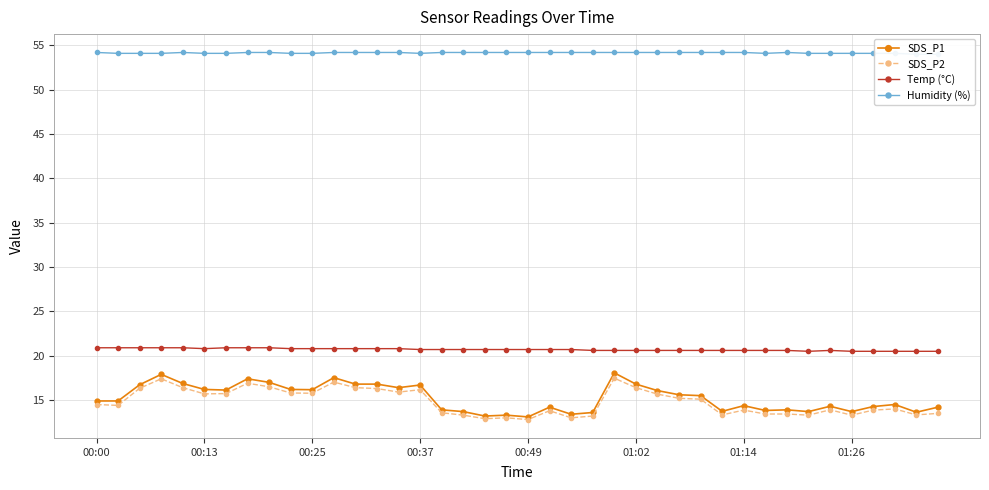

In SDS_P1, how many points are higher than both neighbors (excluding endpoints)?

11